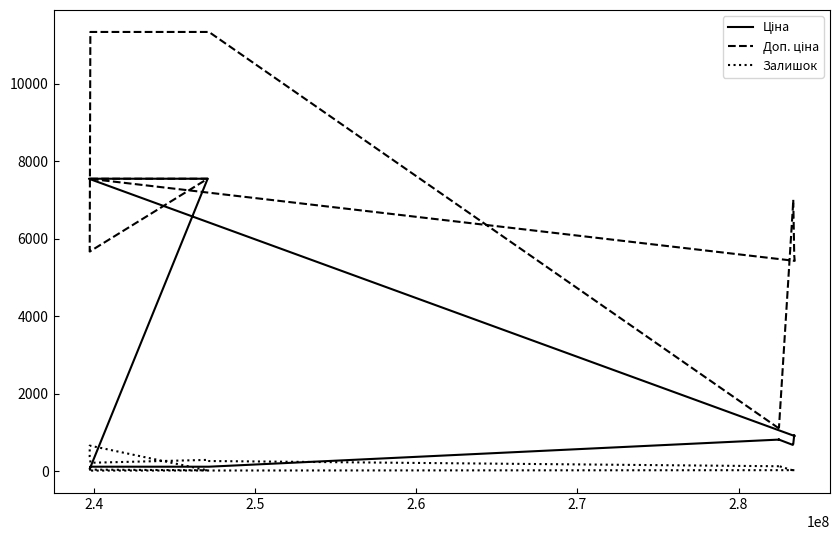

What is the highest value of the Ціна series?

7545.9